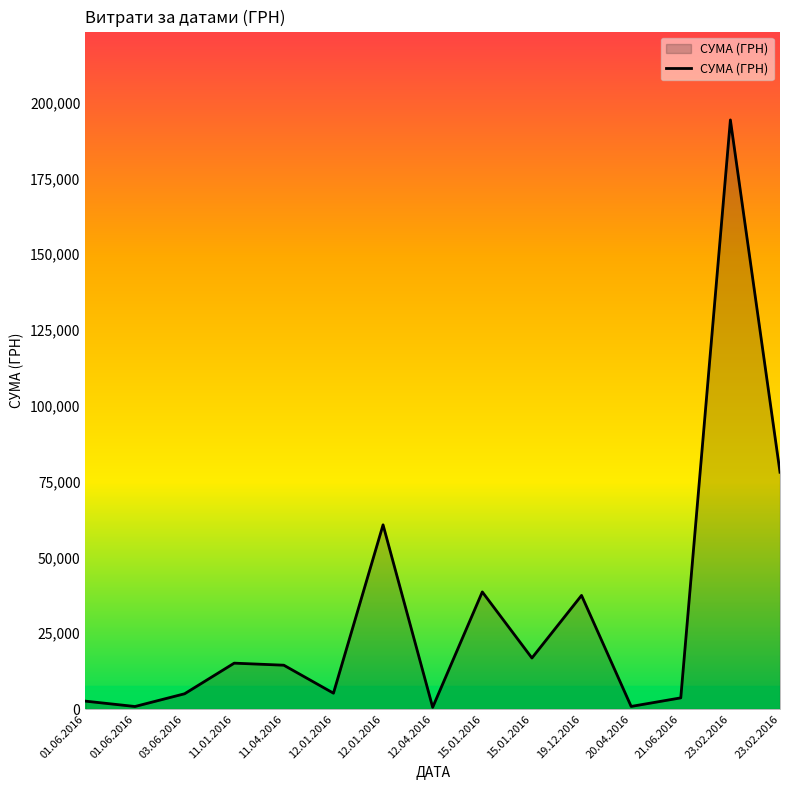

How many categories are shown in the chart?

15